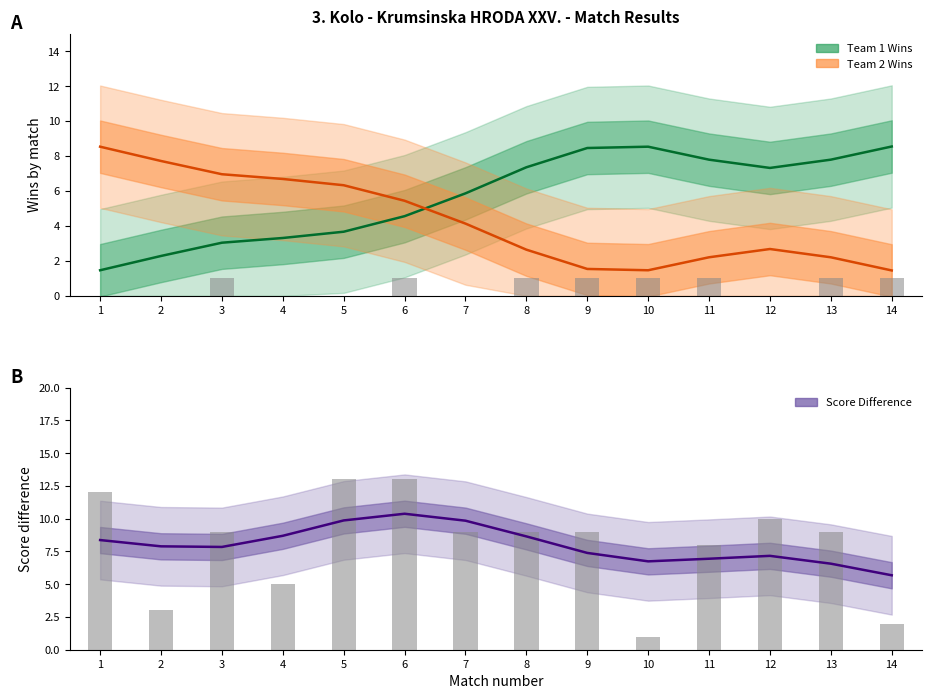

What is the difference between the maximum and minimum values in the Team 1 Wins series?

7.1